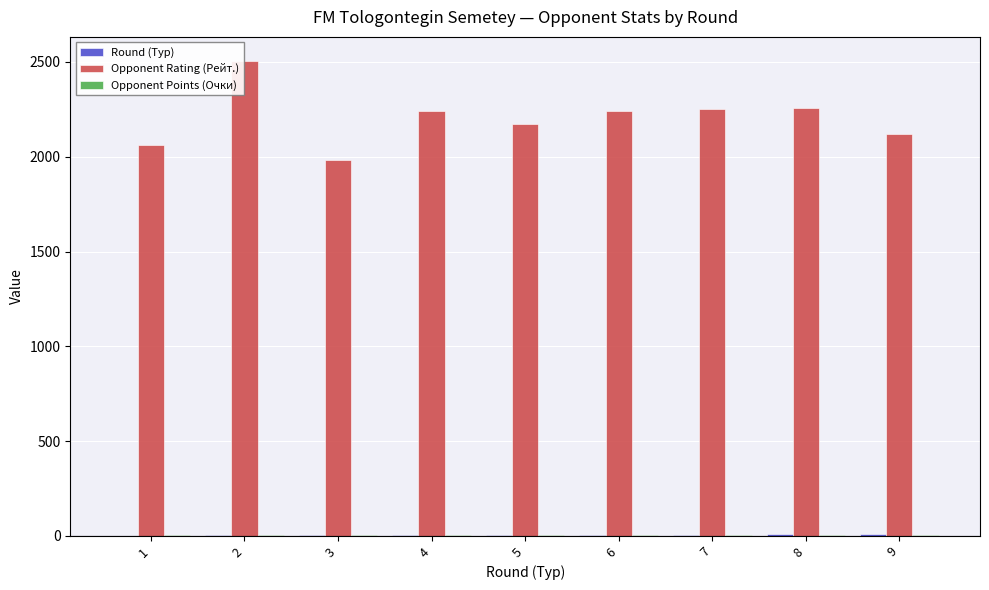

Which series has the largest total across all categories?

Opponent Rating (Рейт.)